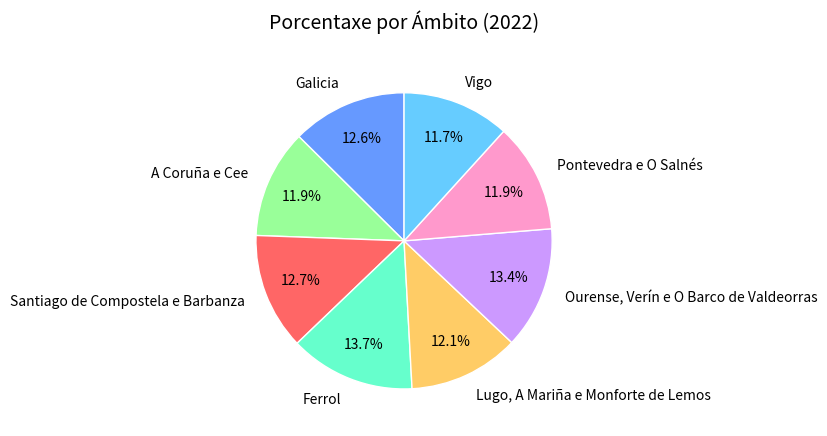

Combined, do Pontevedra e O Salnés and A Coruña e Cee account for over 50%?

No